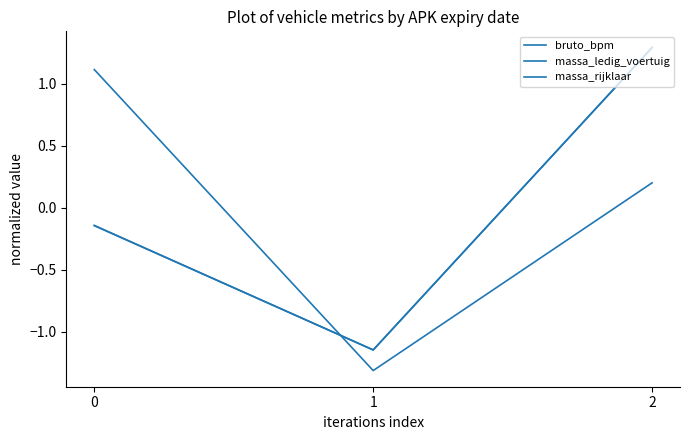

Is this an area chart (filled region under the line)?

No